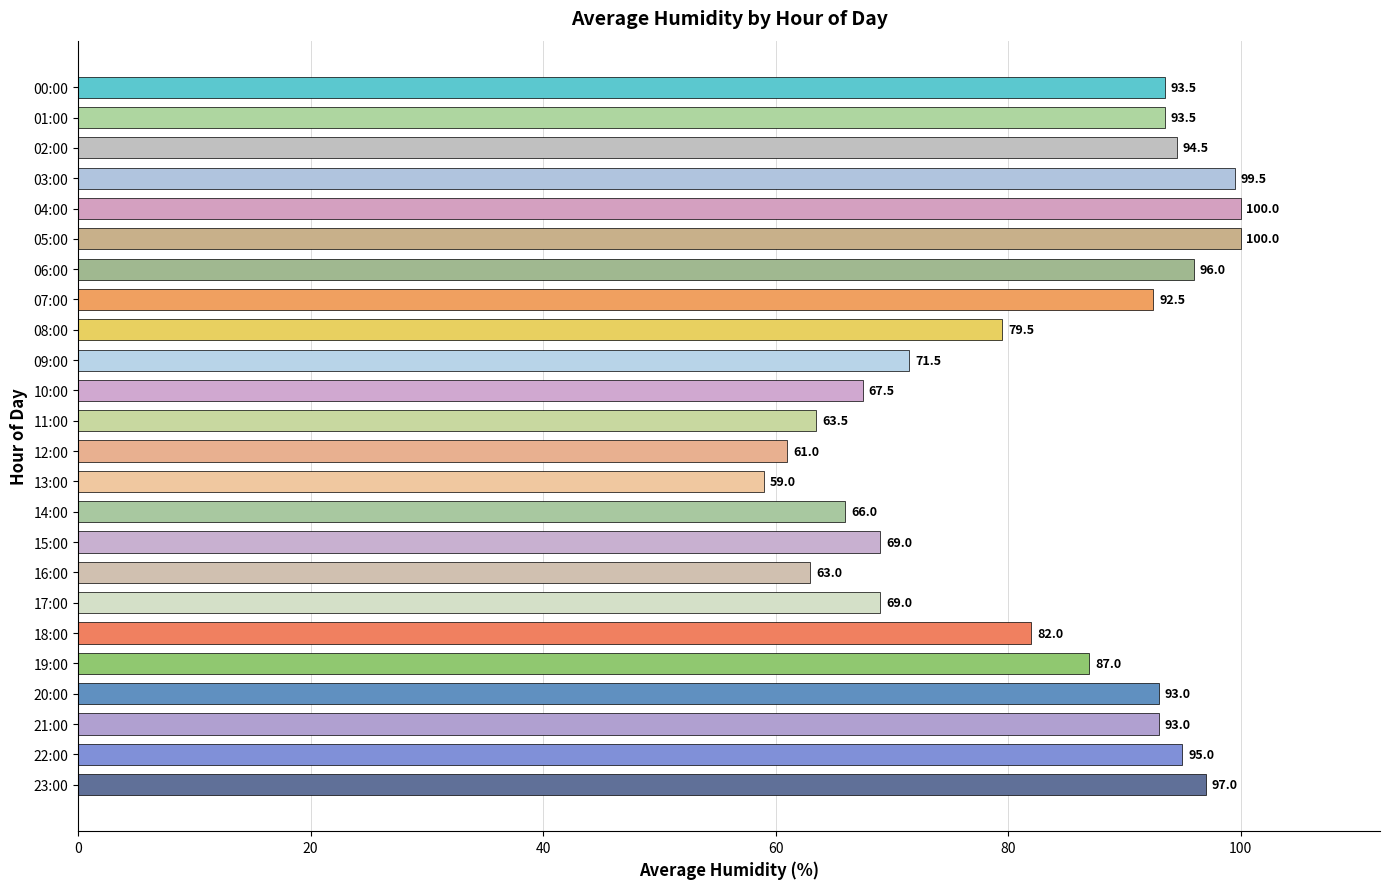

What is the approximate value at 05:00?

100.0